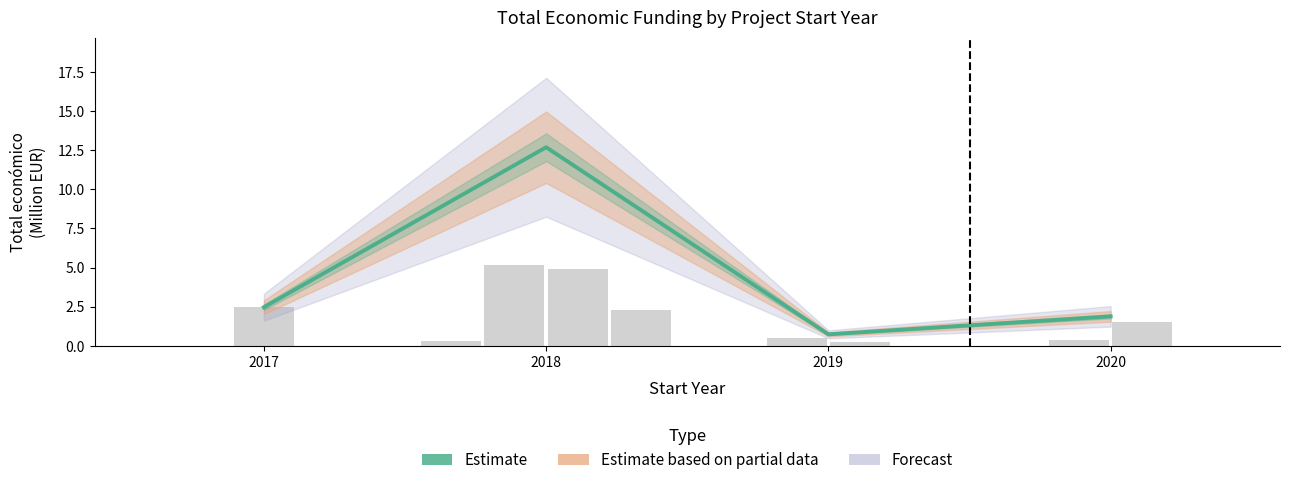

Rank the categories by value from lowest to highest.

2019, 2020, 2017, 2018